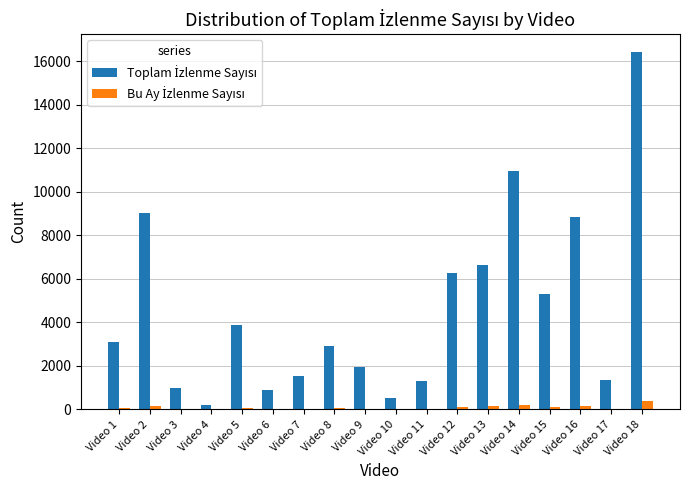

At which category is the sum across all series the highest?

Video 18